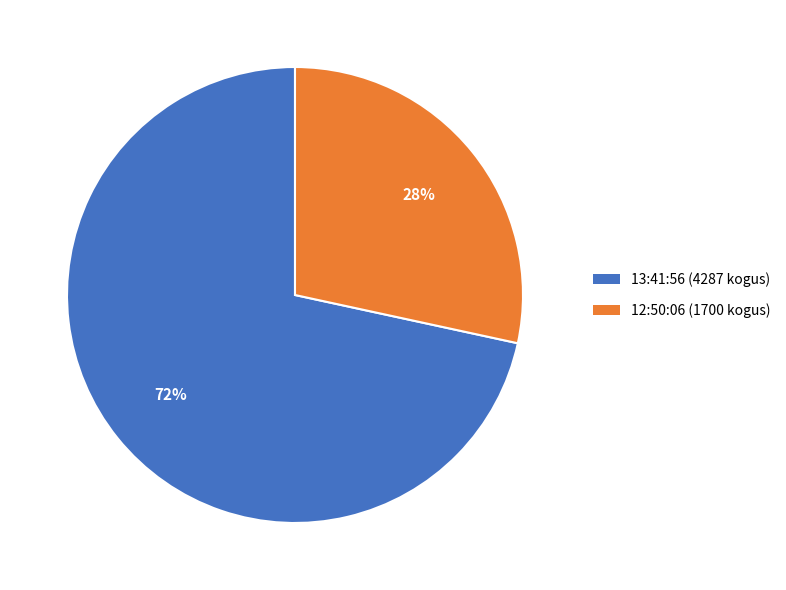

Is there any slice that represents more than half of the pie?

Yes